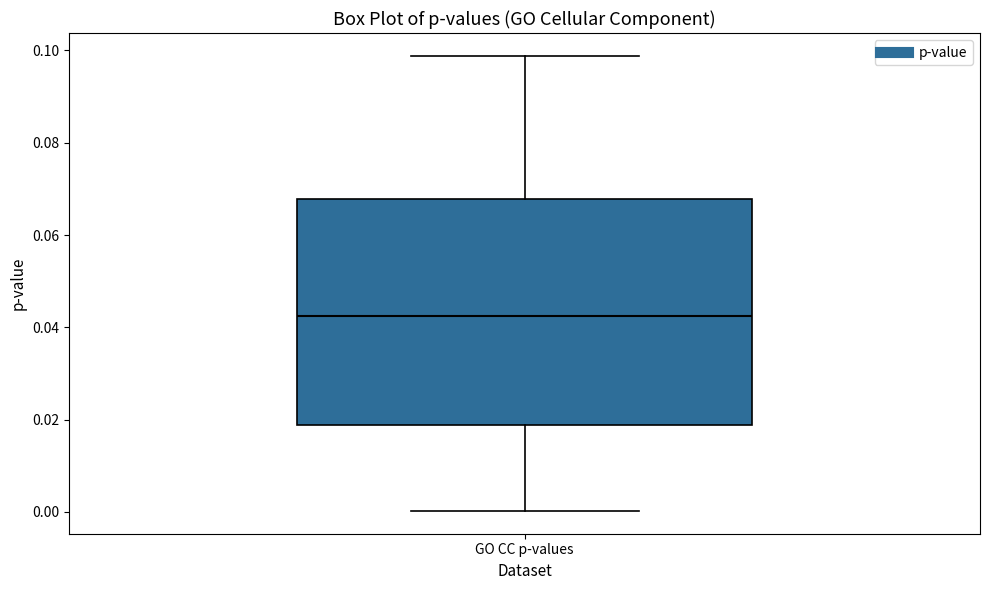

Read this box plot against the y-axis: the position of the median line, the range covered by the box, and the ends of both whiskers. The values are not printed on the chart, so give them approximately, as read against the axis.

median 0.042, box 0.018 to 0.068, whiskers 0.000 to 0.098